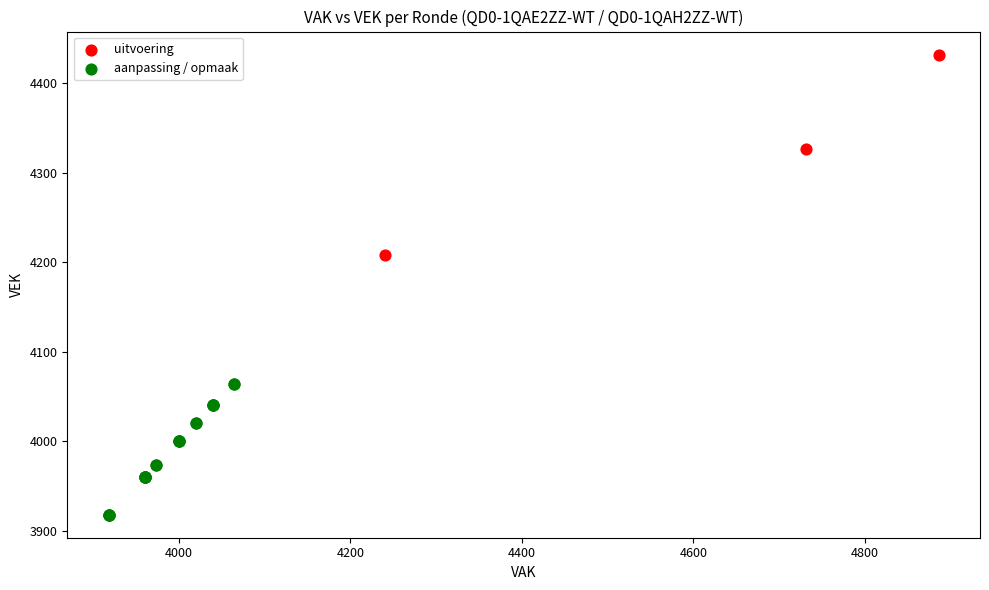

What are all the series names shown in the legend?

uitvoering, aanpassing / opmaak